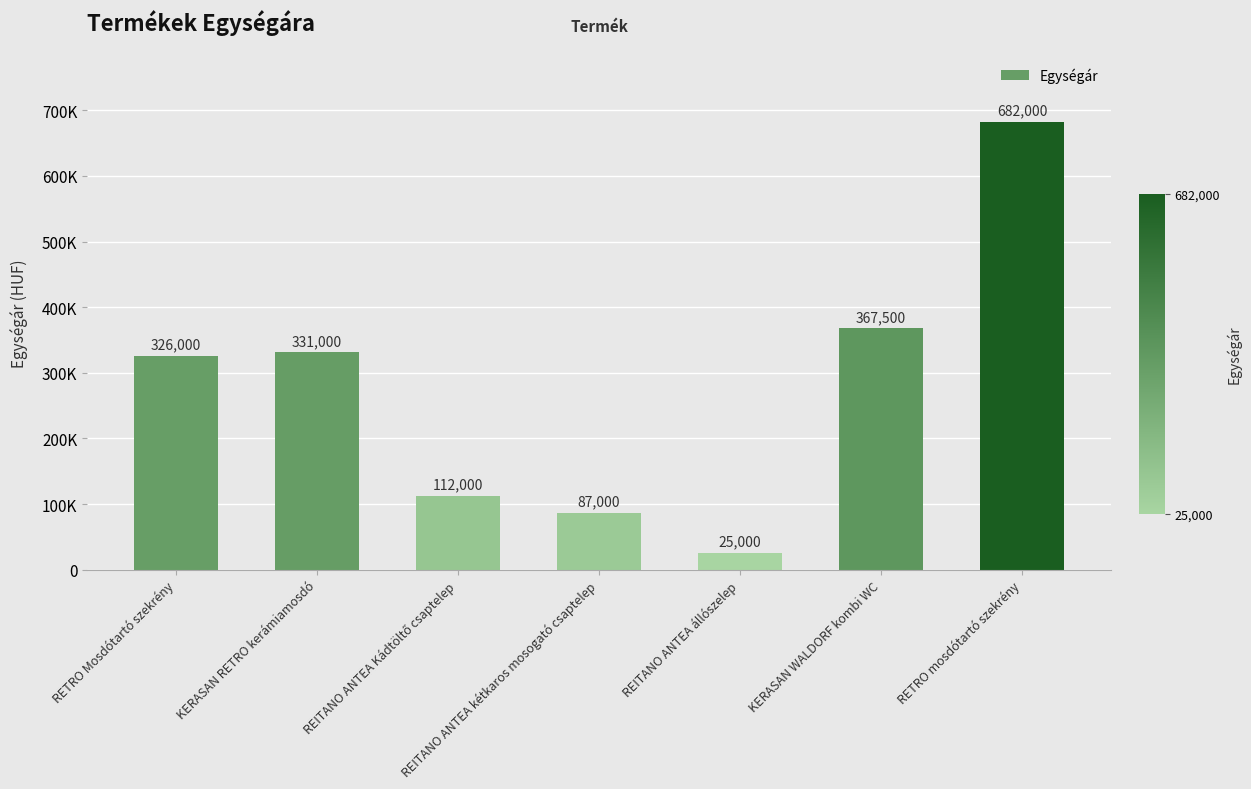

What is the label of the 1st bar from the right?

RETRO mosdótartó szekrény